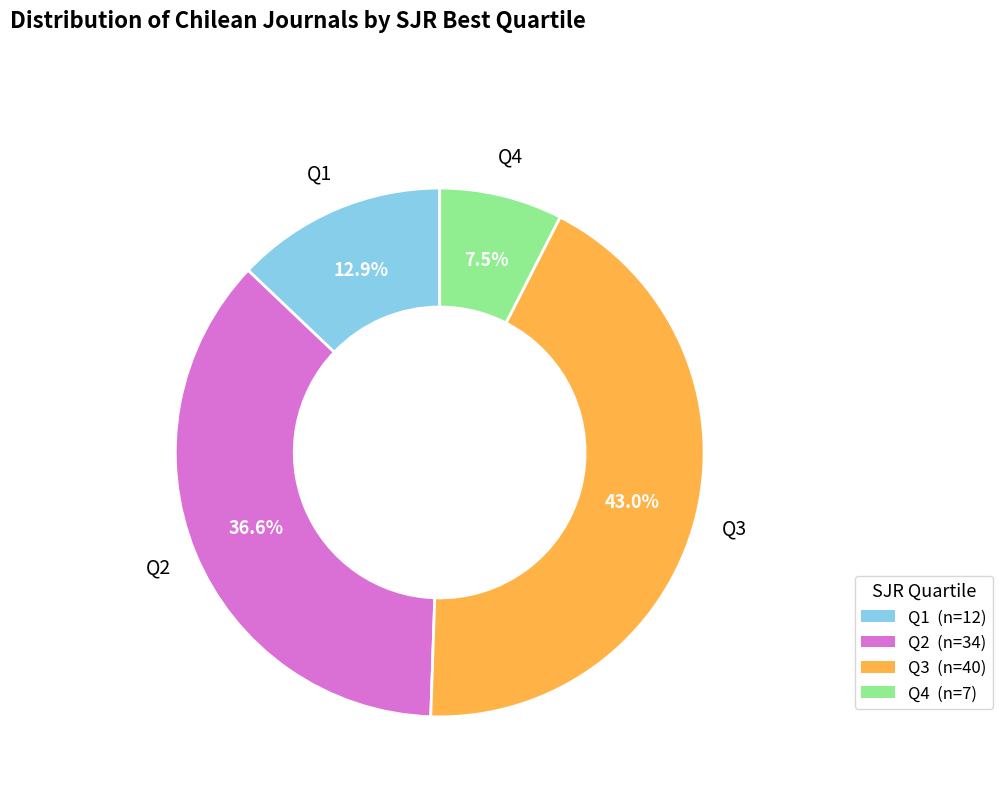

Between Q3 and Q1, which is larger?

Q3